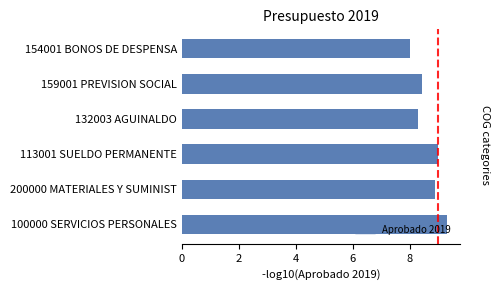

Does the chart contain any negative values?

No